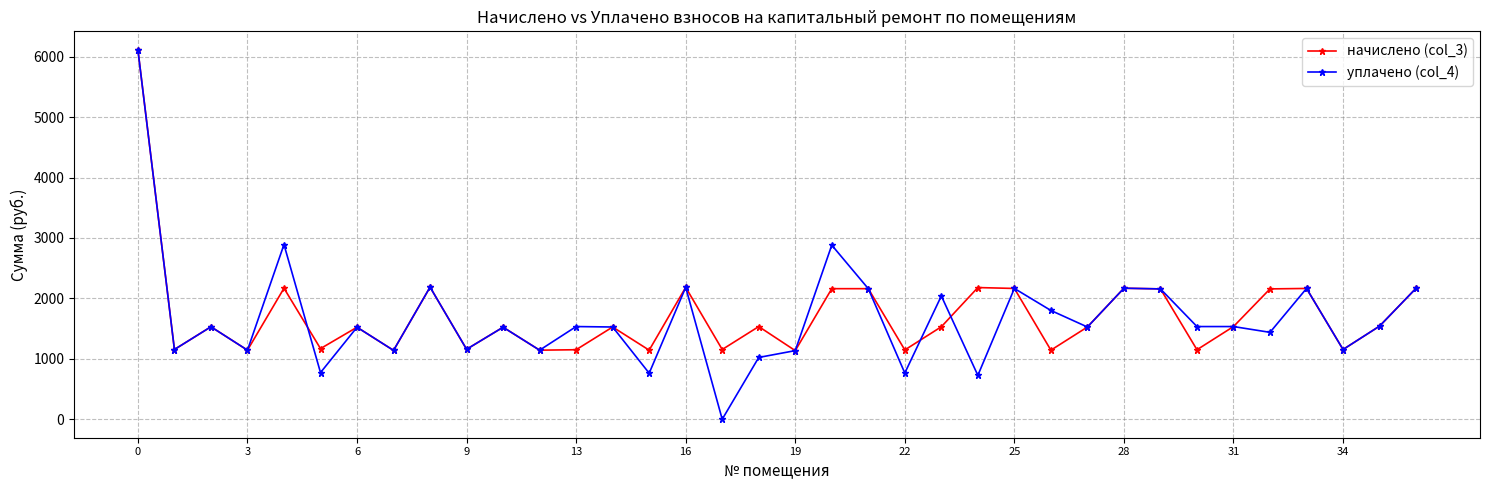

True or false: начислено (col_3) and уплачено (col_4) cross at least once.

True